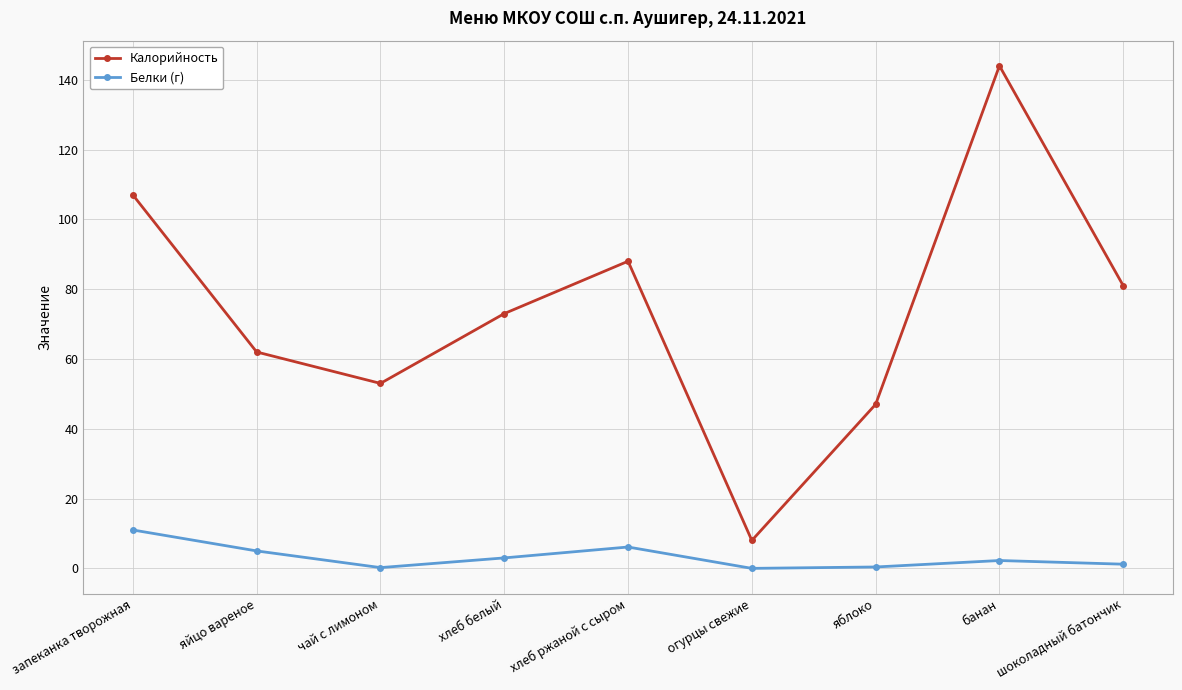

What is the label of the 3rd point from the left?

чай с лимоном